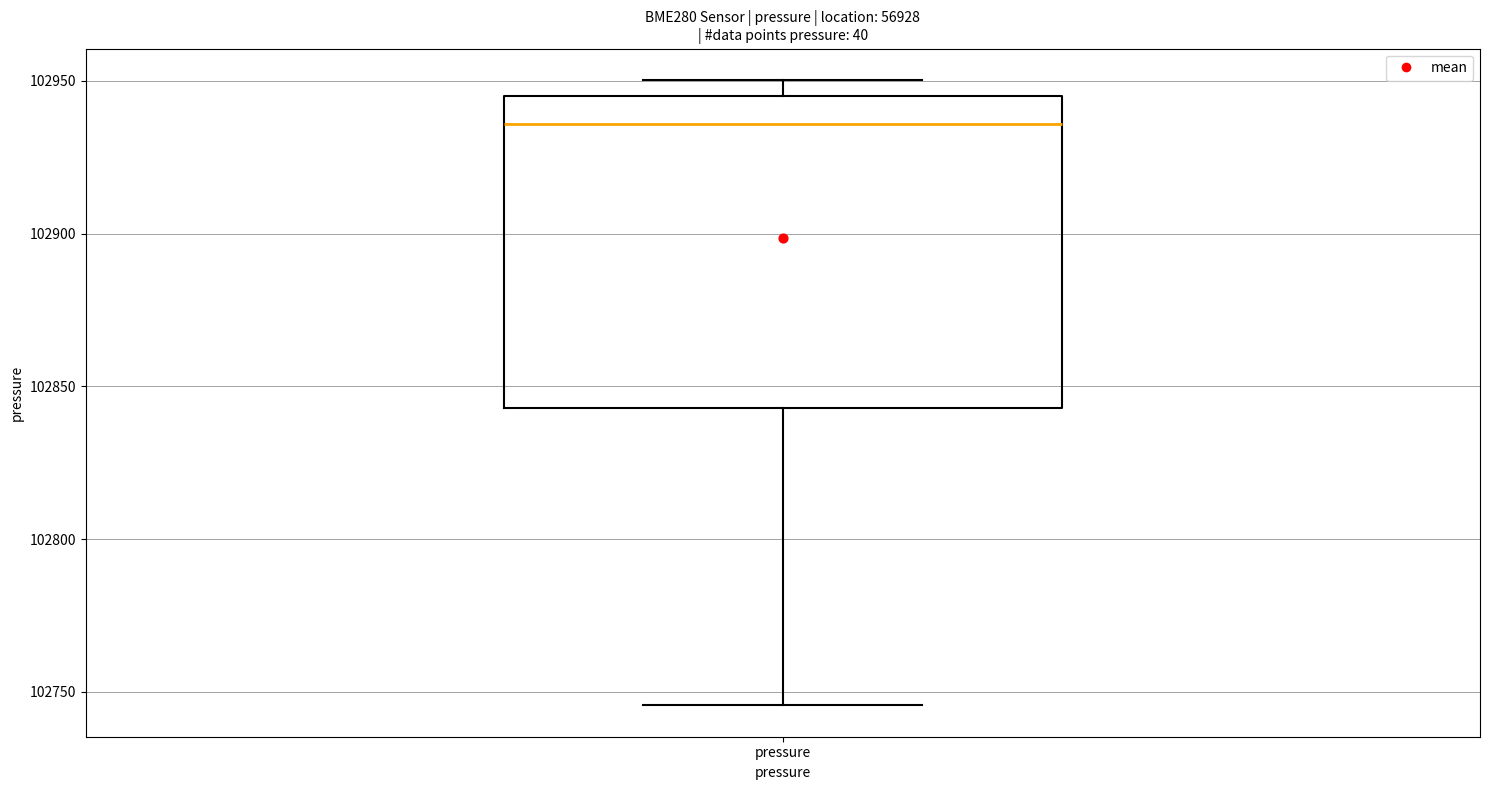

Read this box plot against the y-axis: the position of the median line, the range covered by the box, and the ends of both whiskers. The values are not printed on the chart, so give them approximately, as read against the axis.

median 102935, box 102845 to 102945, whiskers 102745 to 102950